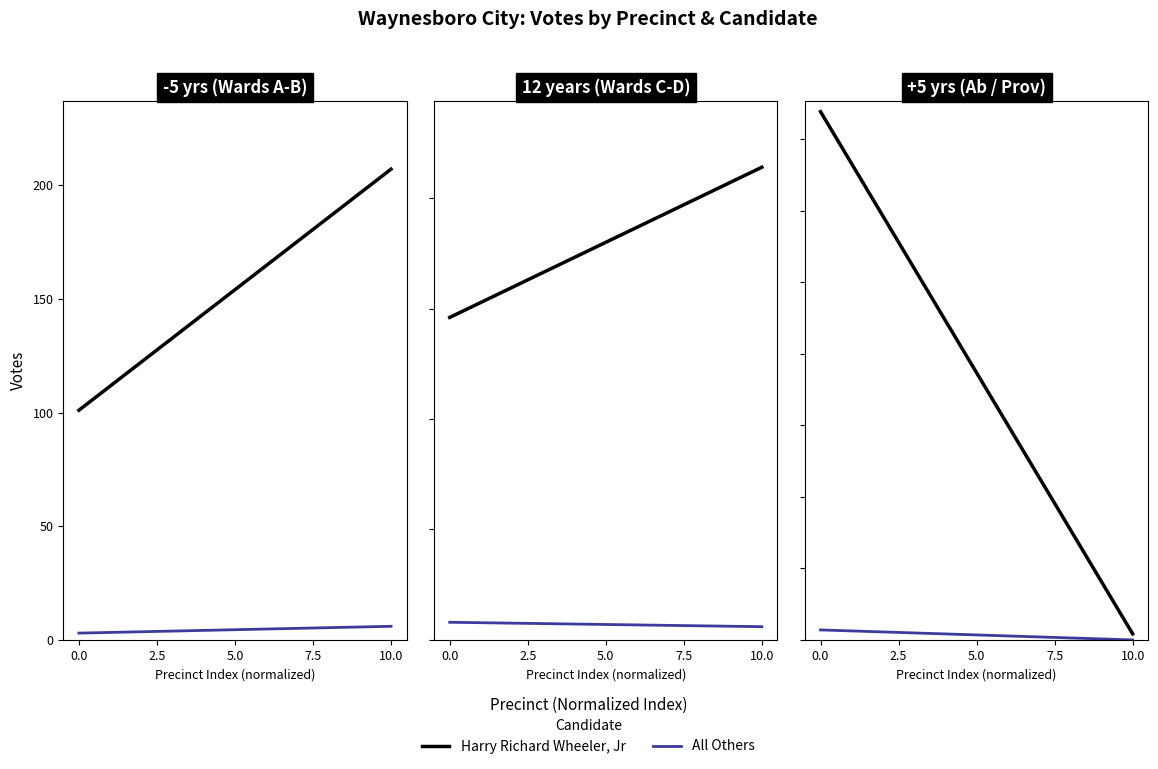

What is the spread (max minus min) of values at 10.0?

17